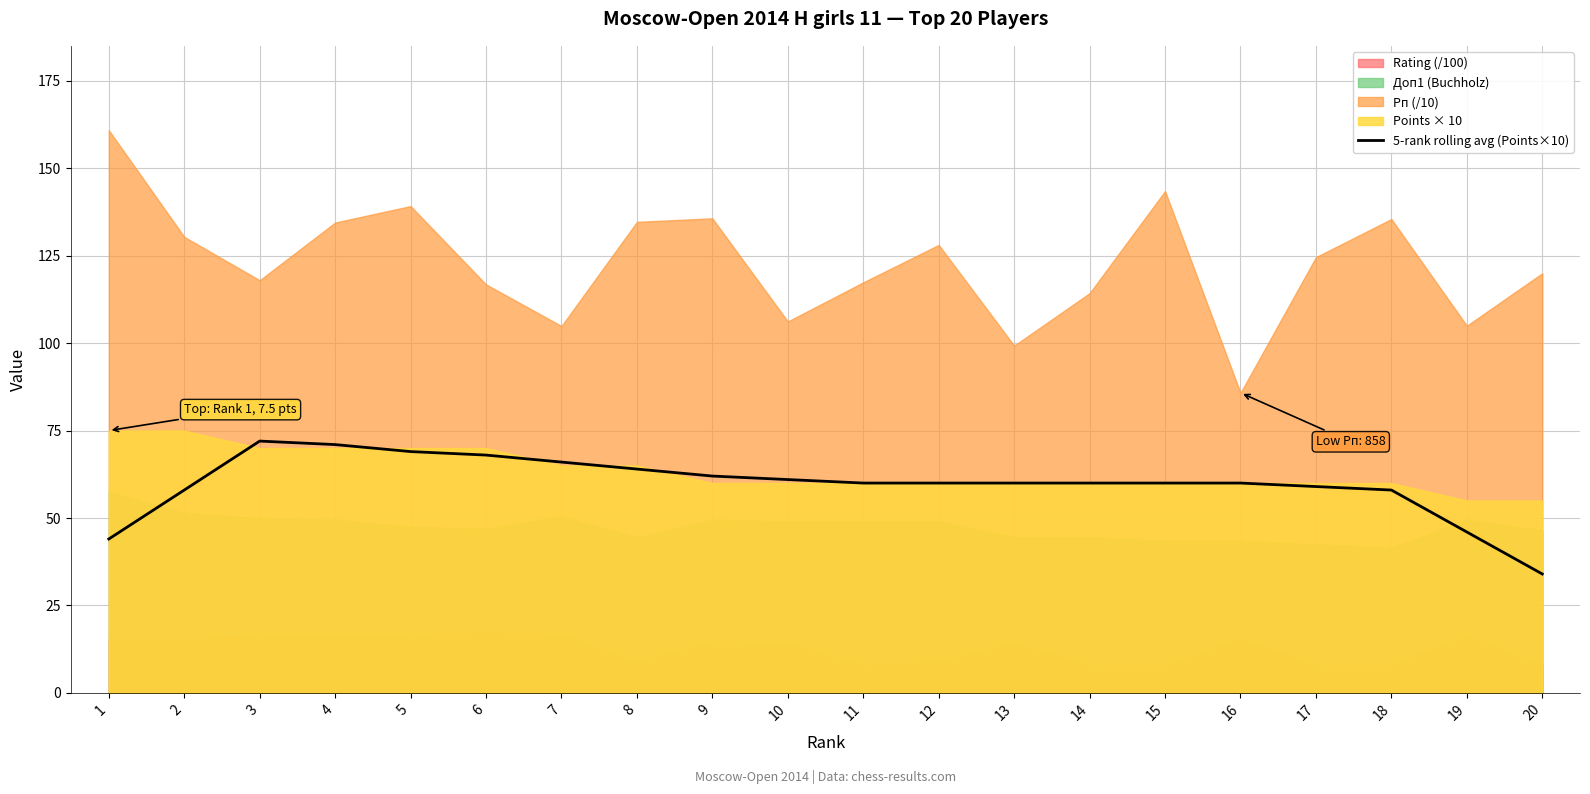

What is the change in value from 4 to 11?

-11